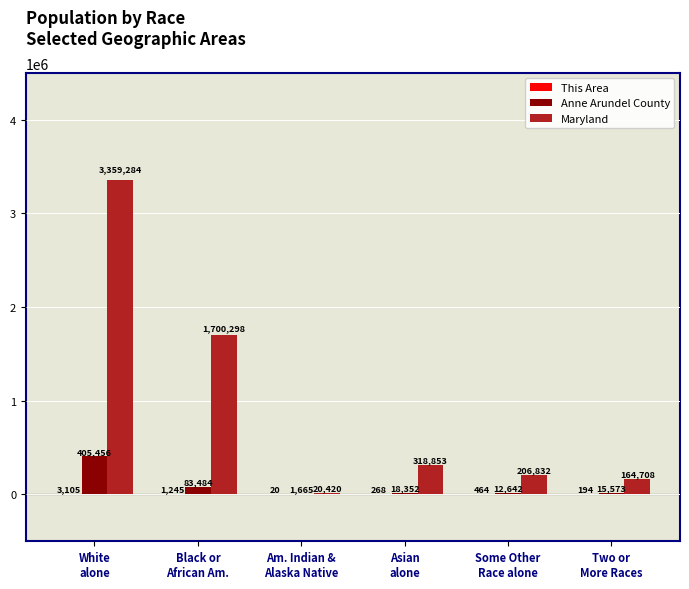

At which label does Maryland first exceed 318853?

White
alone